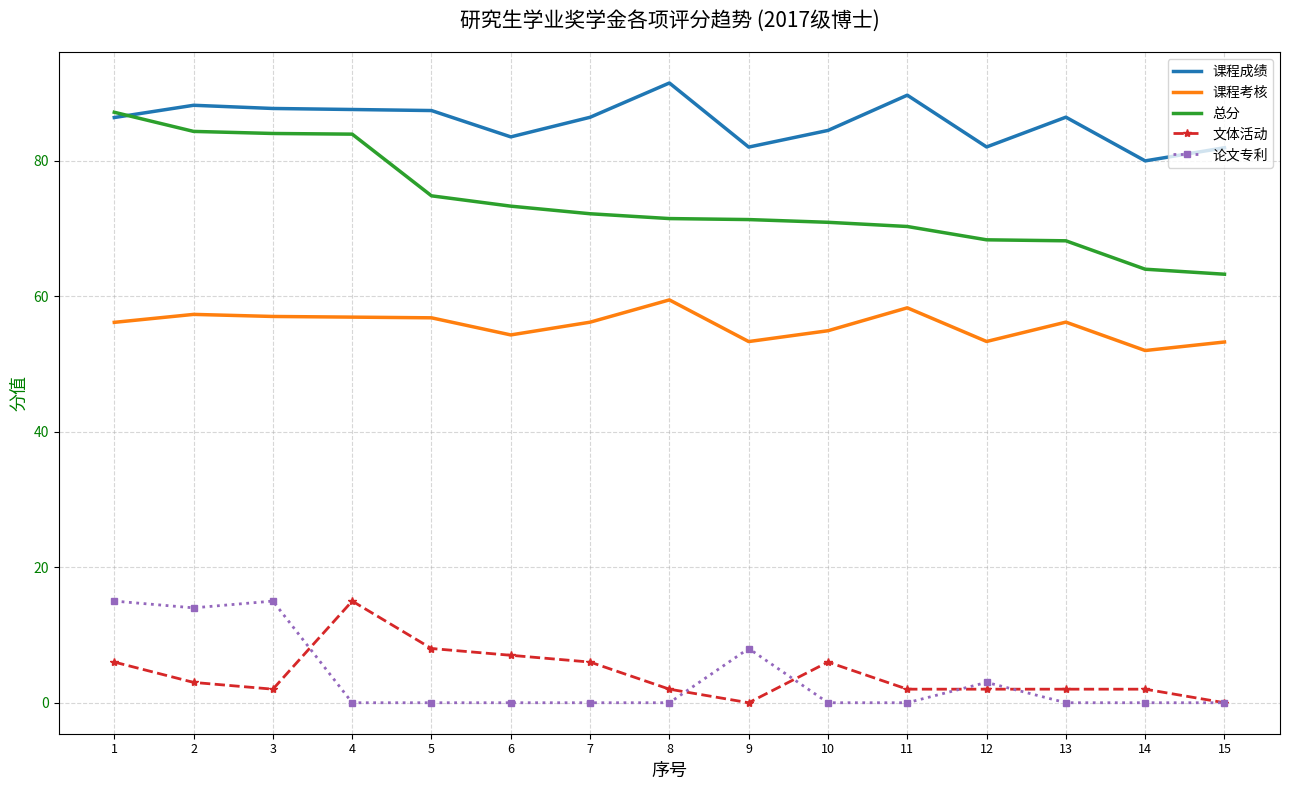

The value of 论文专利 at 13 is 10.5. True or false?

False